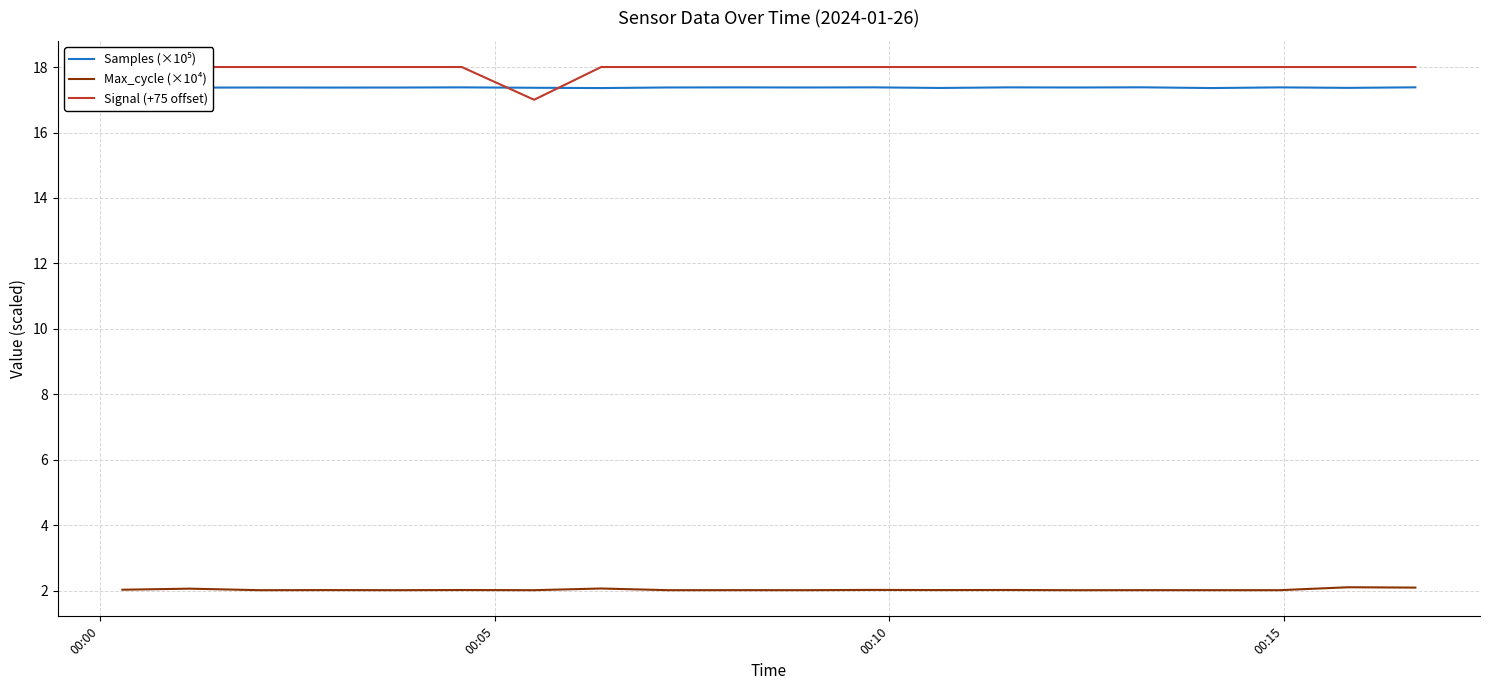

What is the sum of all Max_cycle (×10⁴) values?

40.7